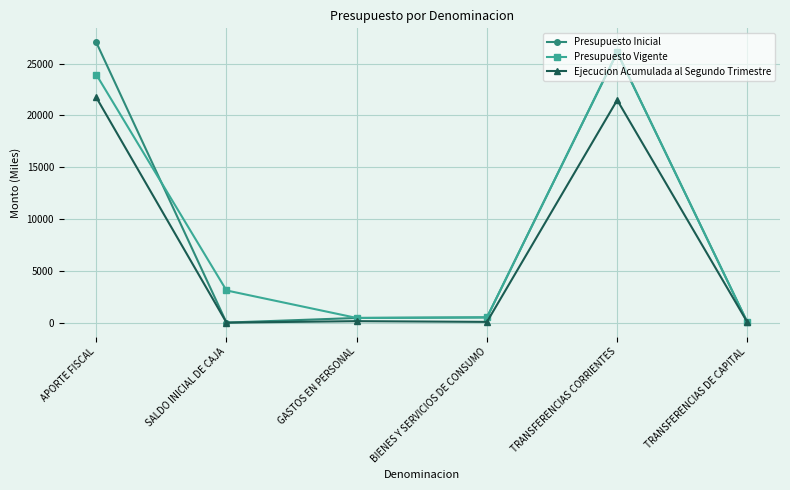

What is the total value across all series at APORTE FISCAL?

72730